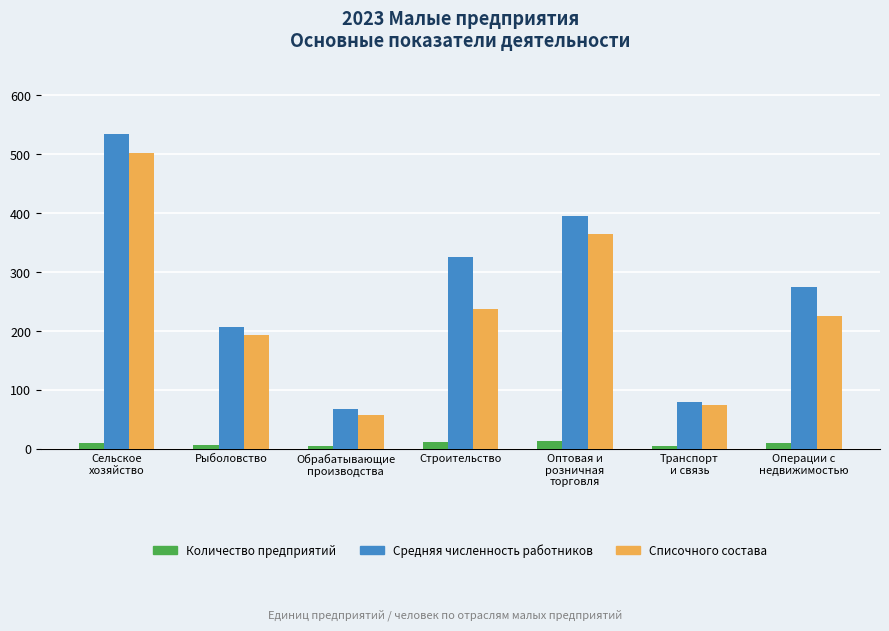

At Сельское
хозяйство, list the series in order from smallest to largest.

Количество предприятий, Списочного состава, Средняя численность работников